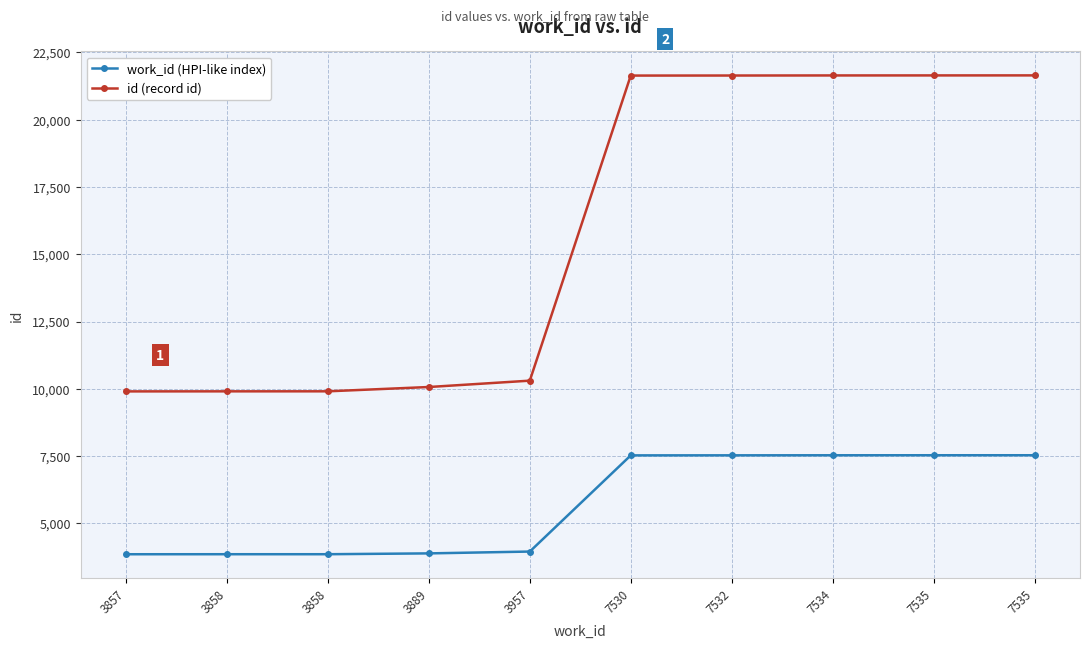

What are all the series names shown in the legend?

work_id (HPI-like index), id (record id)